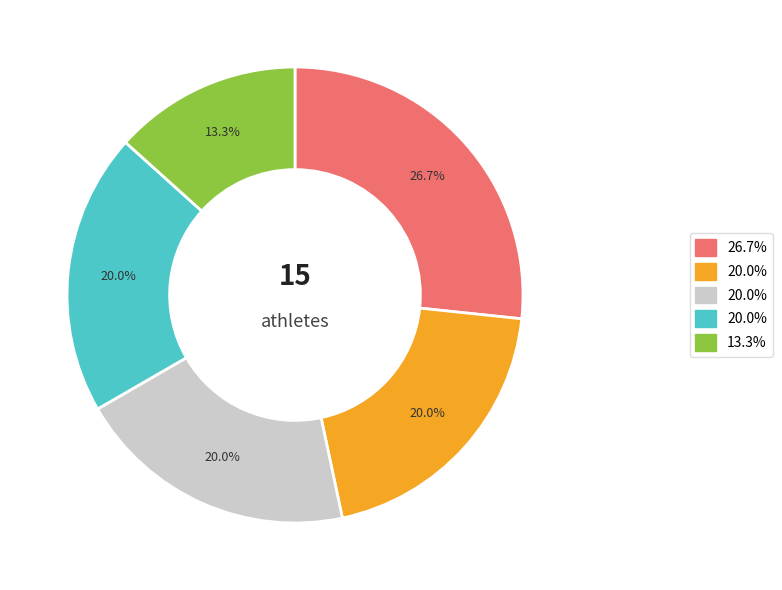

Is there a majority slice in this chart?

No